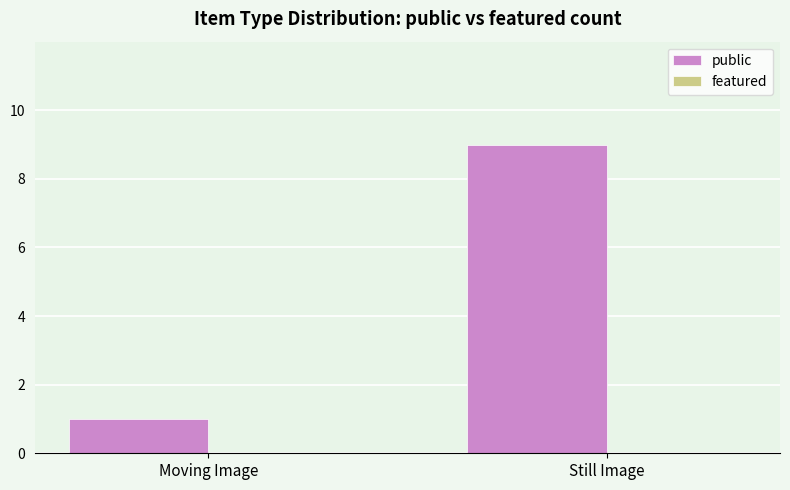

What is the sum of all values?

10